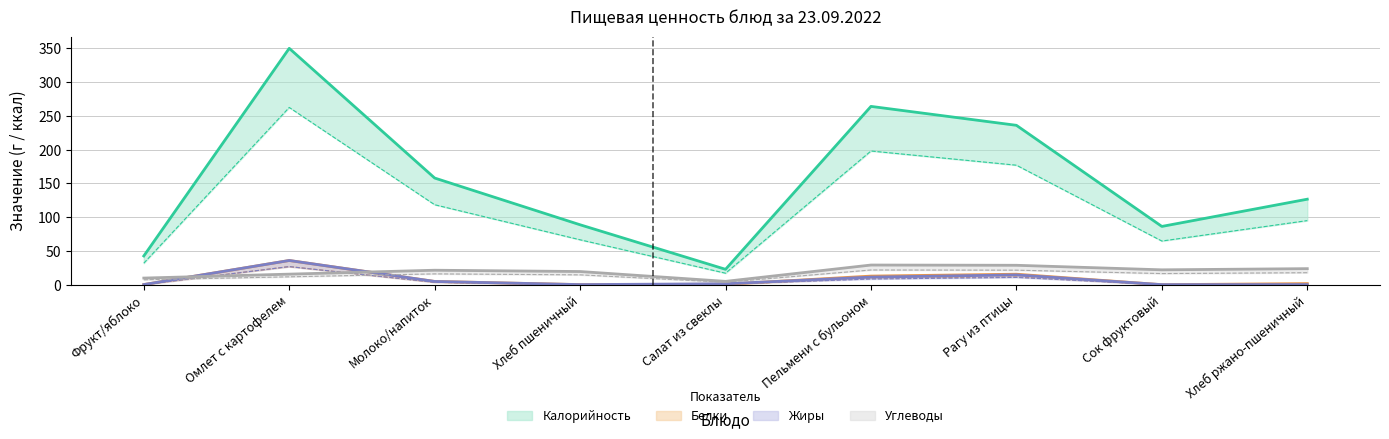

At which label does Углеводы reach its minimum?

Салат из свеклы